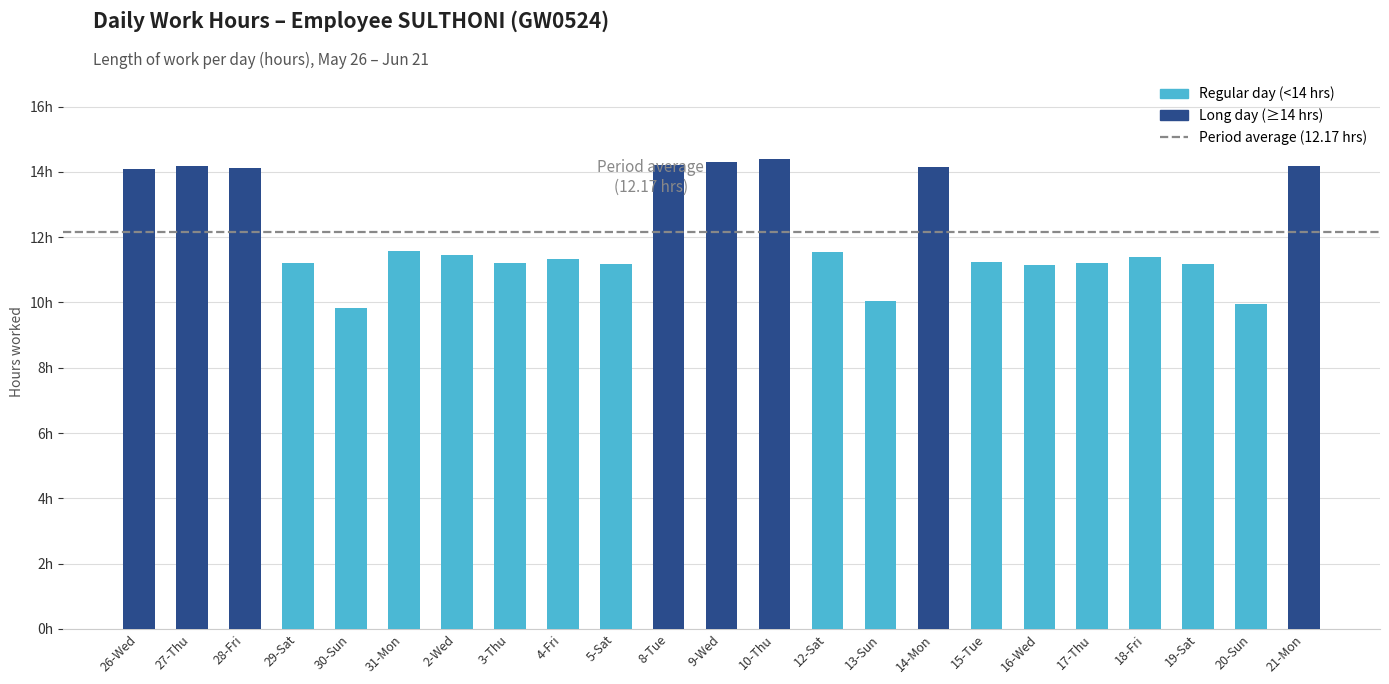

Are the bars horizontal?

No